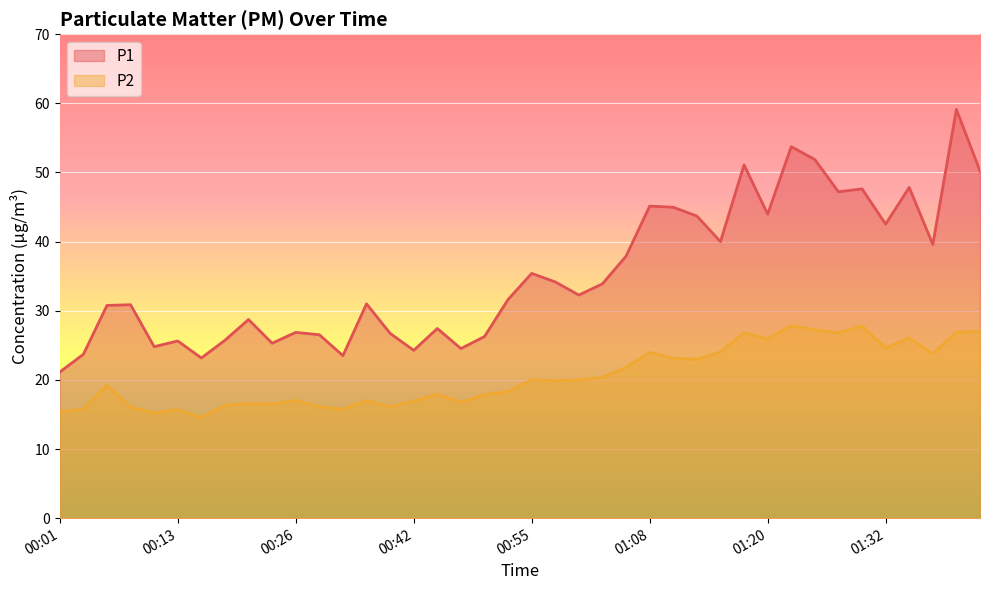

What is the difference between the maximum and minimum values in the P2 series?

13.3